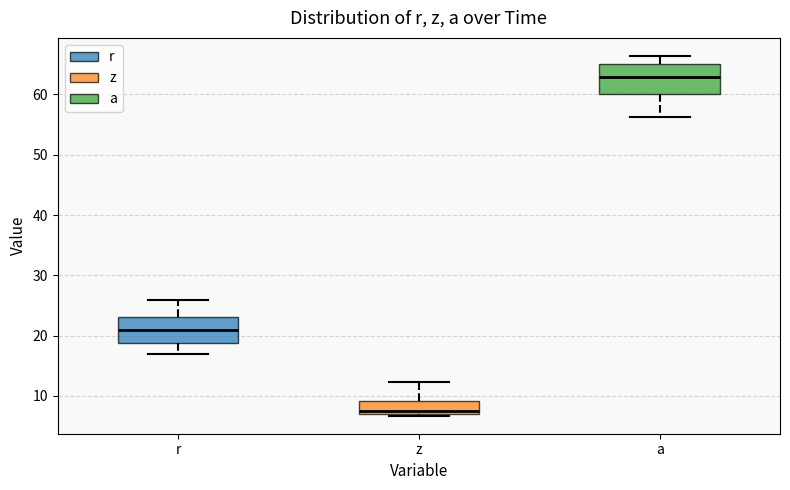

Reading left to right, read every box against the y-axis: the position of its median line, the range the box covers, and the ends of its whiskers. The values are not printed on the chart, so give them approximately, as read against the axis.

r: median 21, box 19 to 23, whiskers 17 to 26
z: median 8, box 7 to 9, whiskers 7 to 12
a: median 63, box 60 to 65, whiskers 56 to 66